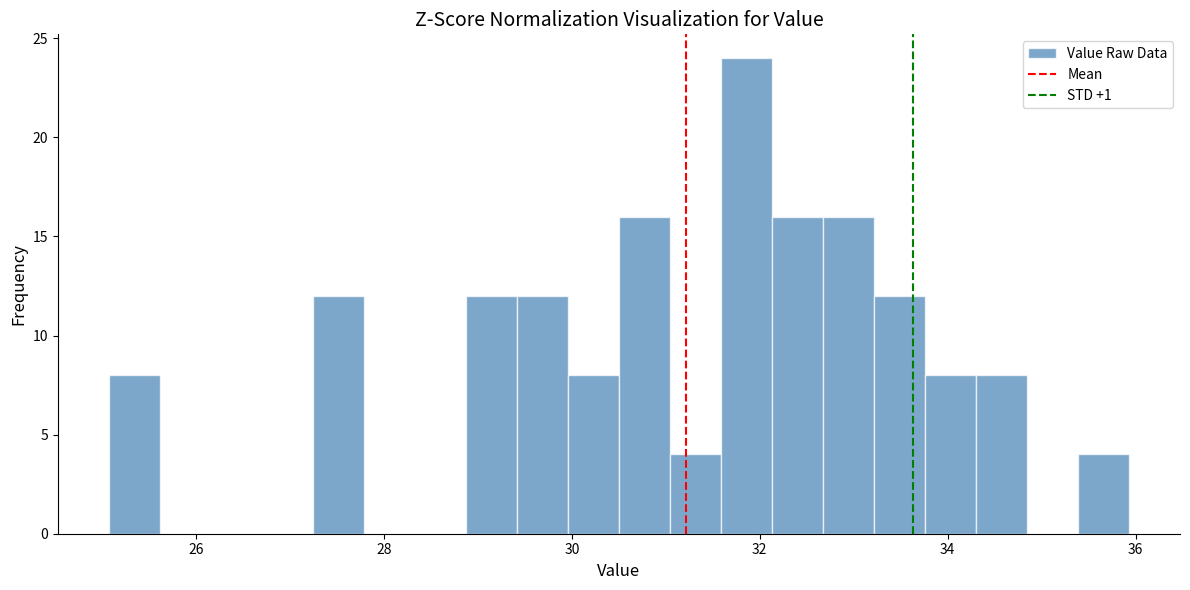

Read against the x-axis, roughly where is the centre of the tallest bar?

31.8